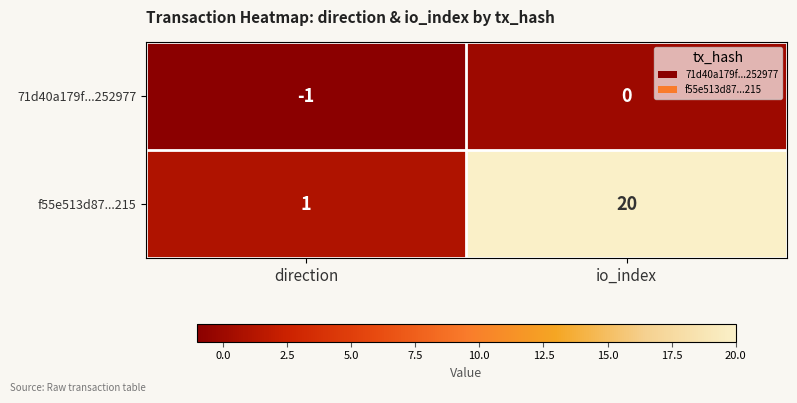

Reading left to right, extract all data points from this chart.

71d40a179f...252977: direction=-1	io_index=0
f55e513d87...215: direction=1	io_index=20